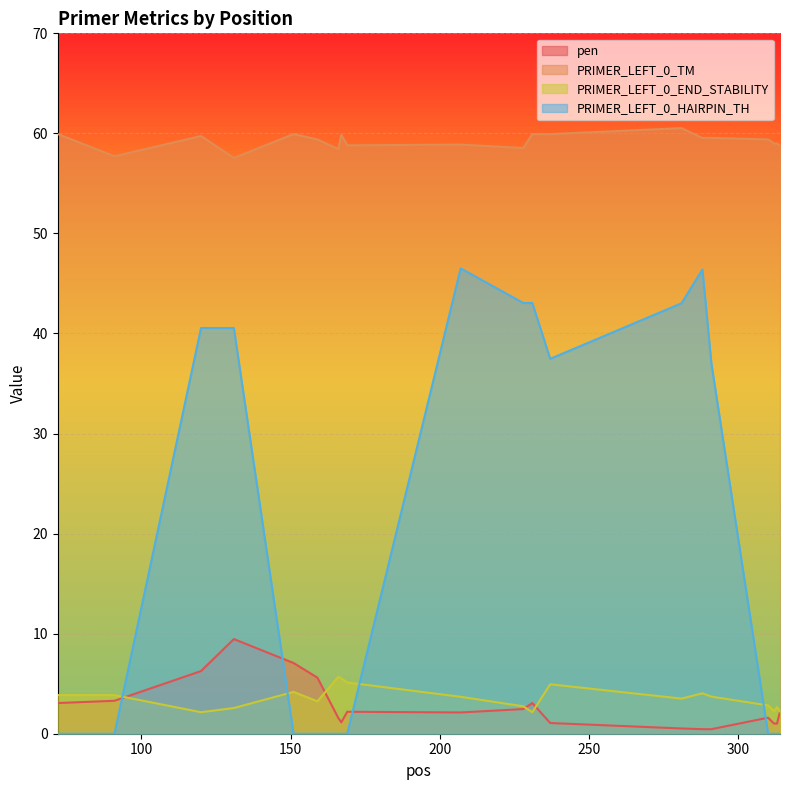

Is it true that PRIMER_LEFT_0_TM equals 59.5 at 291?

True